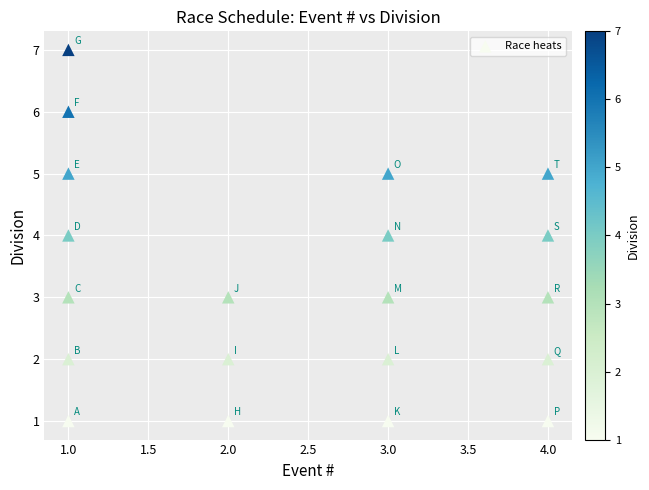

What is the range of X values (max minus min)?

3